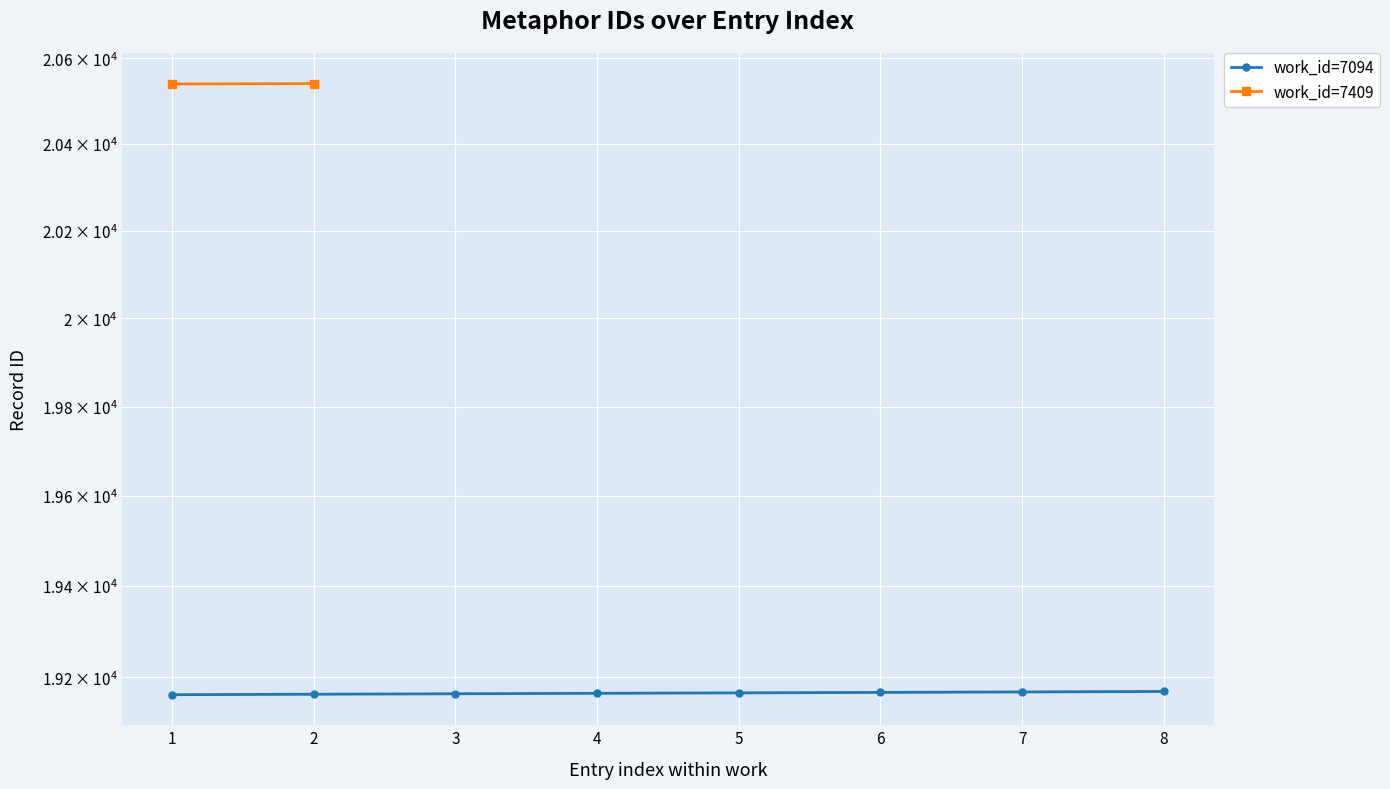

How many data points are less than 19166?

4